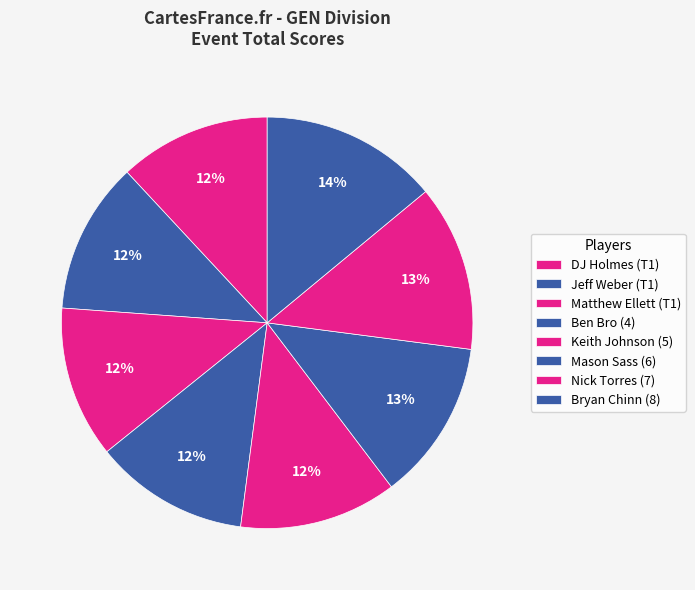

To the nearest percent, what portion does Bryan Chinn (8) represent?

14%